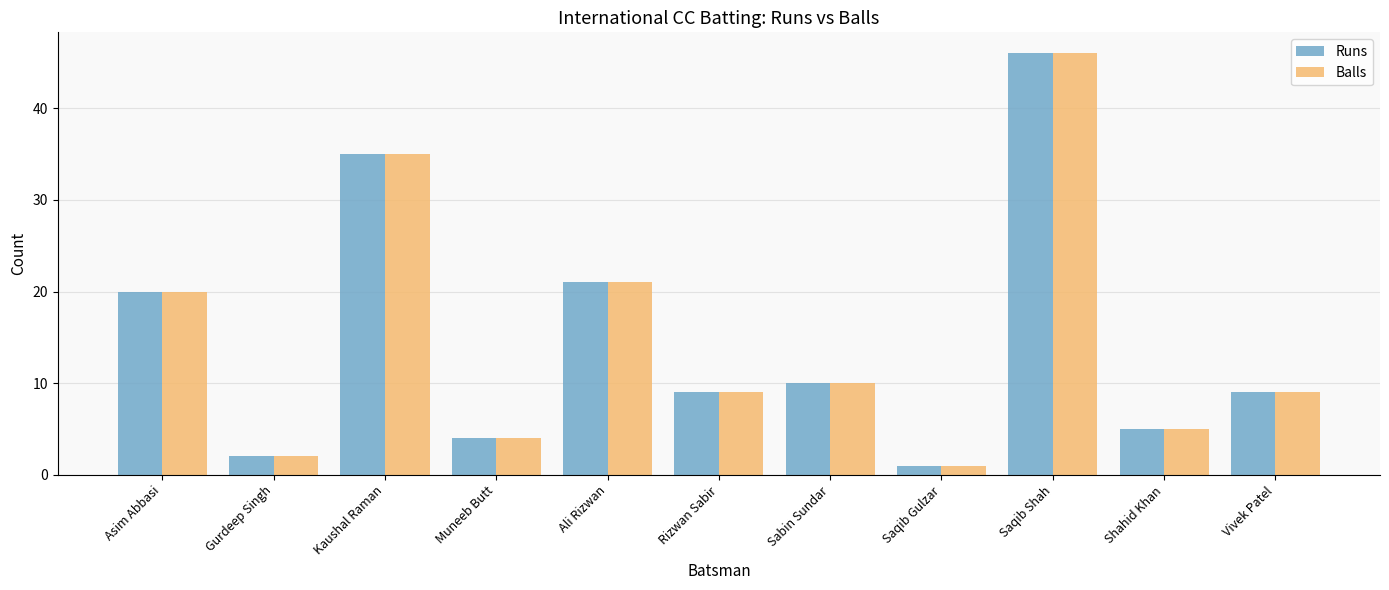

Is it true that Balls equals 1 at Saqib Gulzar?

True